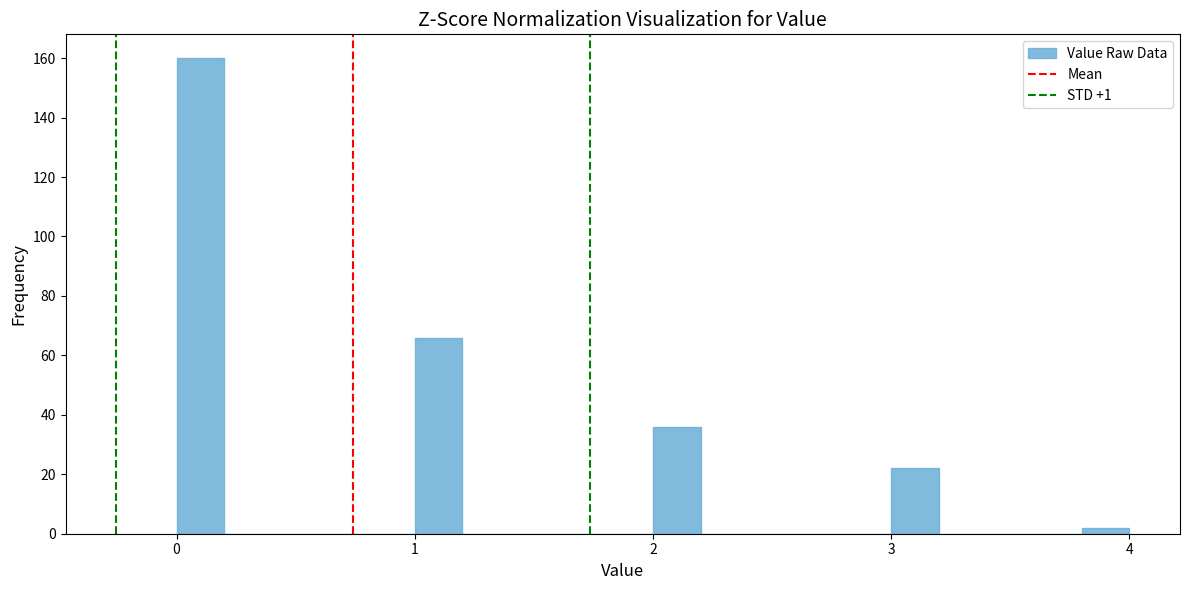

Around what value on the x-axis is the tallest bar? Give the approximate position of its centre, as read against the axis.

0.1